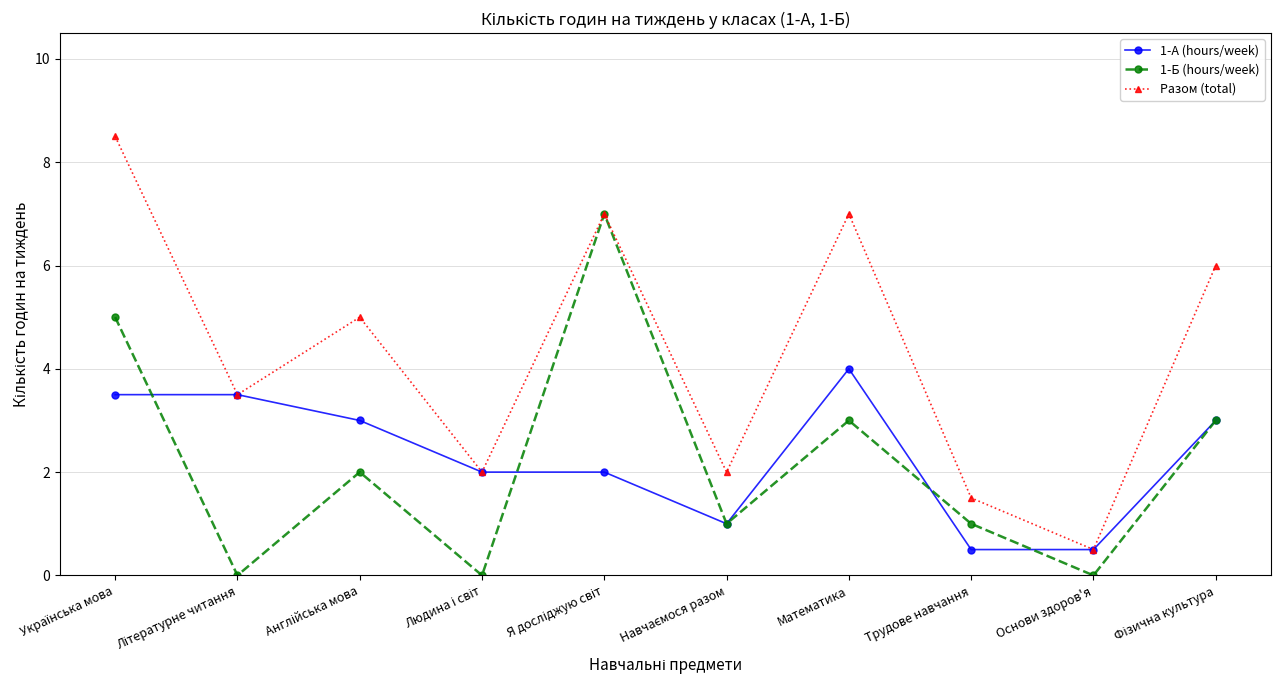

What position from the right is Трудове навчання?

3